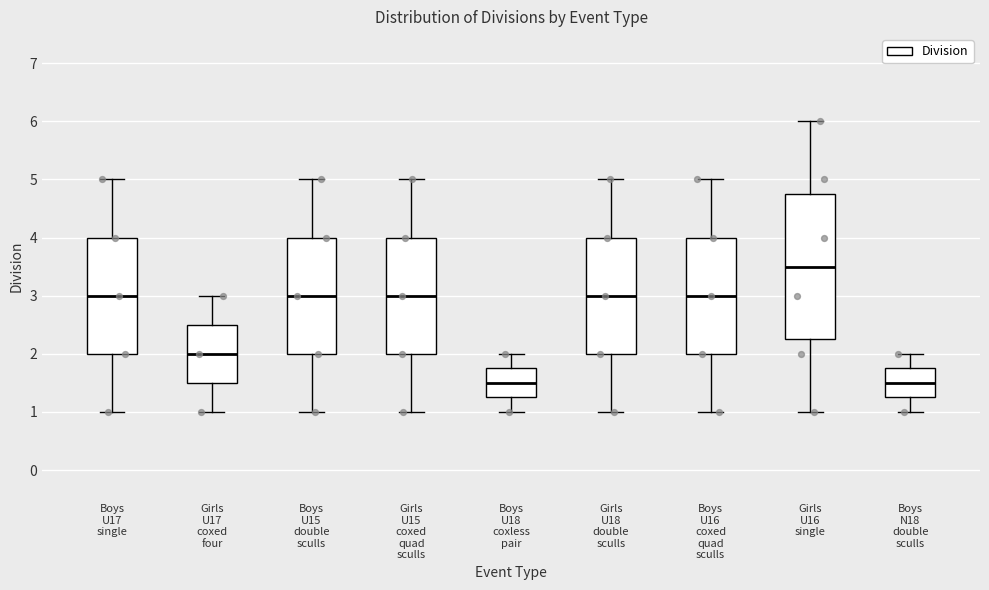

Reading left to right, read every box against the y-axis: the position of its median line, the range the box covers, and the ends of its whiskers. The values are not printed on the chart, so give them approximately, as read against the axis.

Boys U17 single: median 3.0, box 2.0 to 4.0, whiskers 1.0 to 5.0
Girls U17 coxed four: median 2.0, box 1.5 to 2.5, whiskers 1.0 to 3.0
Boys U15 double sculls: median 3.0, box 2.0 to 4.0, whiskers 1.0 to 5.0
Girls U15 coxed quad sculls: median 3.0, box 2.0 to 4.0, whiskers 1.0 to 5.0
Boys U18 coxless pair: median 1.5, box 1.3 to 1.8, whiskers 1.0 to 2.0
Girls U18 double sculls: median 3.0, box 2.0 to 4.0, whiskers 1.0 to 5.0
Boys U16 coxed quad sculls: median 3.0, box 2.0 to 4.0, whiskers 1.0 to 5.0
Girls U16 single: median 3.5, box 2.3 to 4.8, whiskers 1.0 to 6.0
Boys N18 double sculls: median 1.5, box 1.3 to 1.8, whiskers 1.0 to 2.0